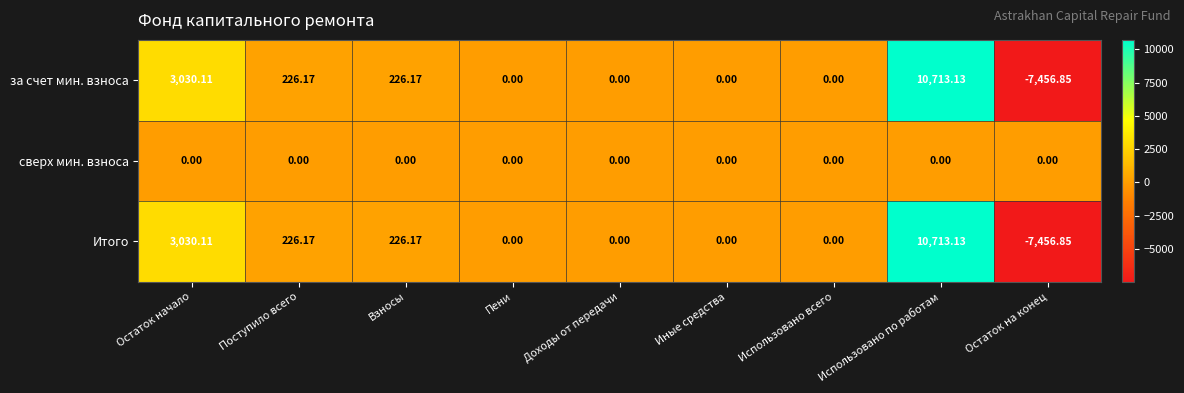

At which category does the chart reach its peak across all series?

Использовано по работам